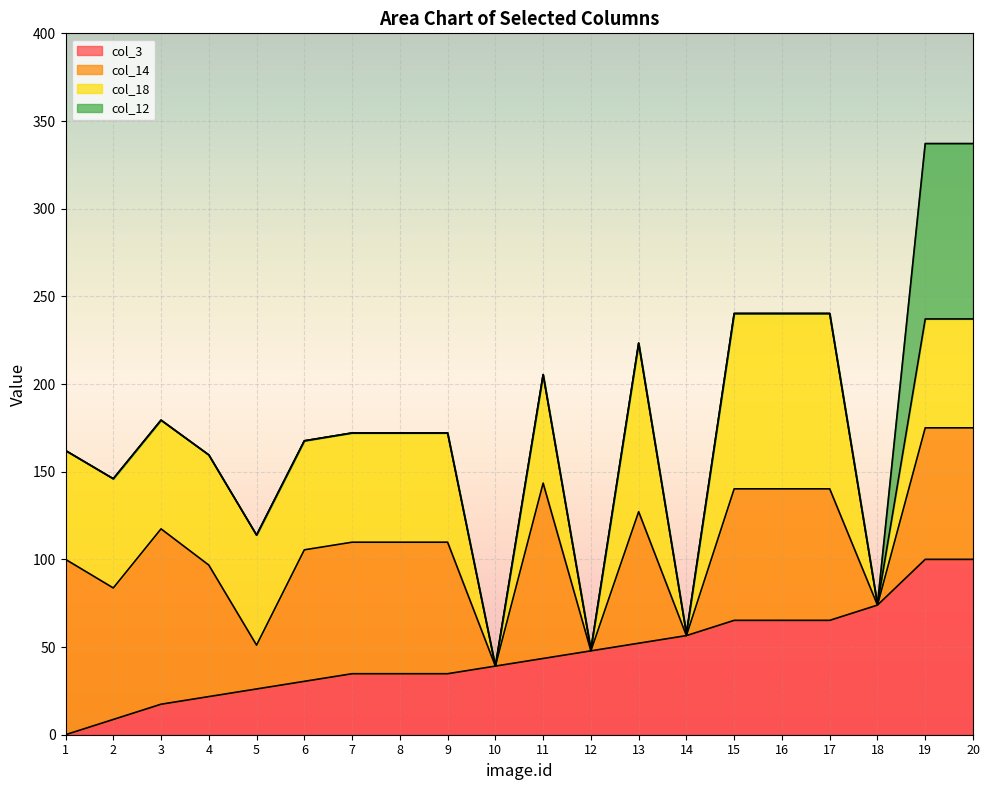

Where is the first local minimum for Line_col_14?

2